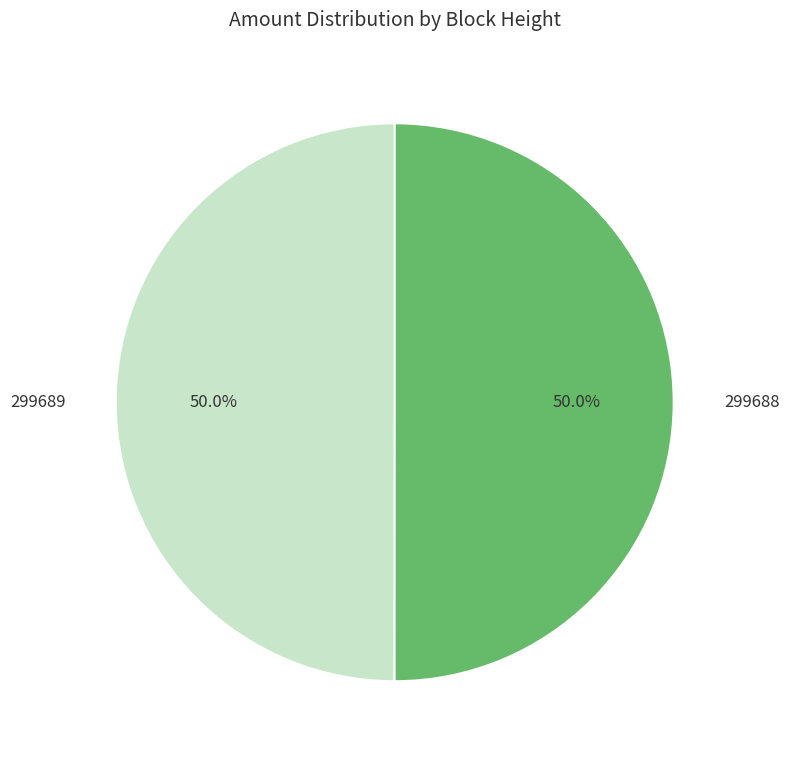

What is the ratio of the value at 299688 to the value at 299689?

1.0